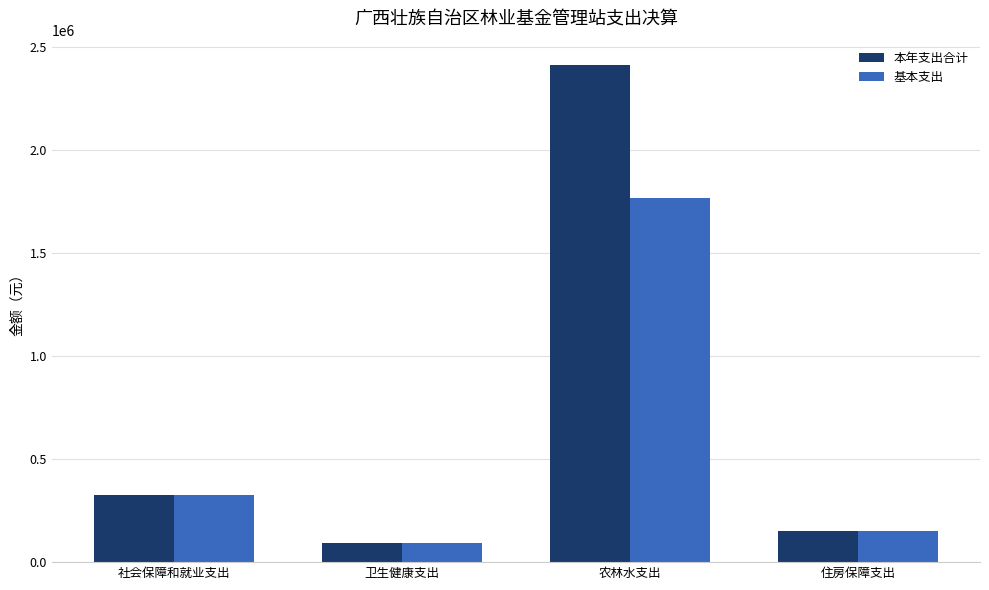

At which label does 基本支出 reach its minimum?

卫生健康支出